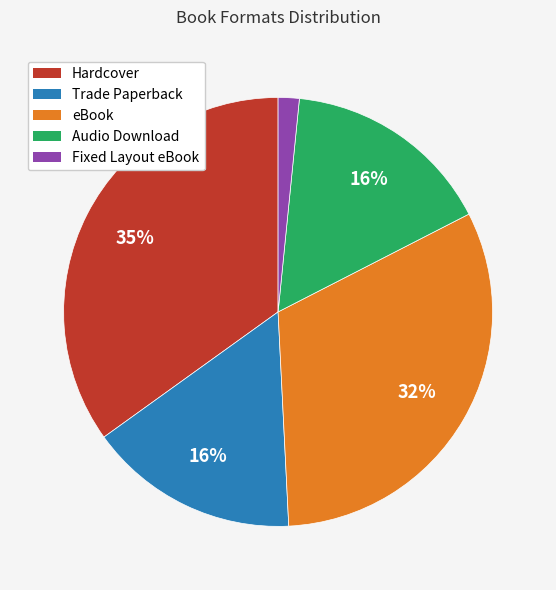

Is Fixed Layout eBook the majority of the pie?

No